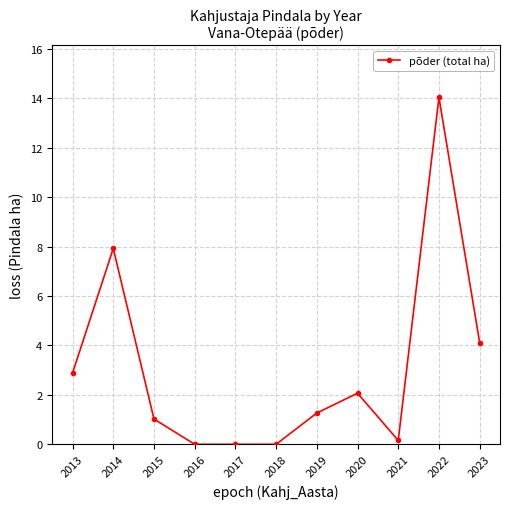

Is this an area chart (filled region under the line)?

No